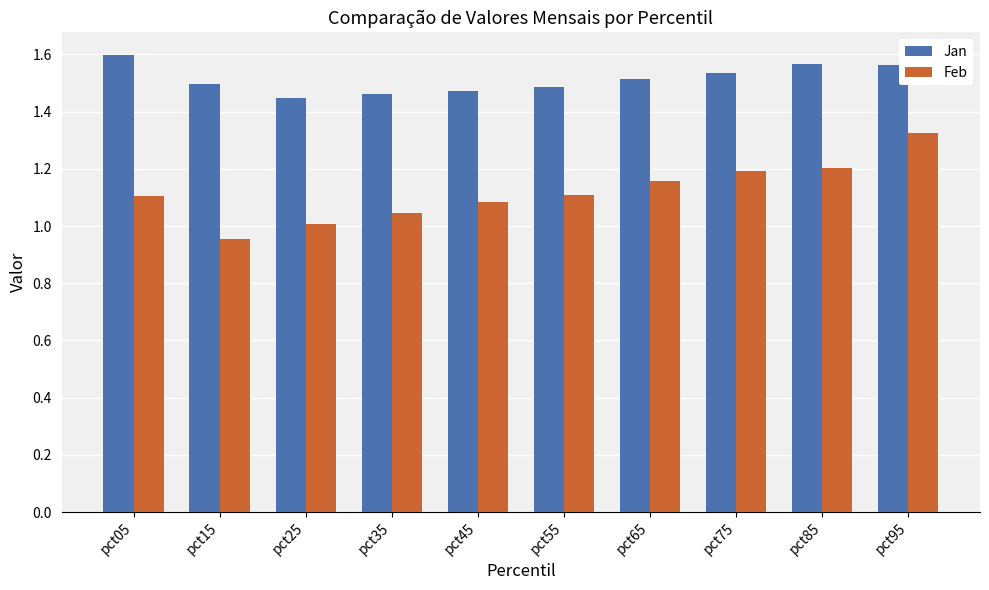

Between pct35 and pct55, which series saw the biggest shift?

Feb